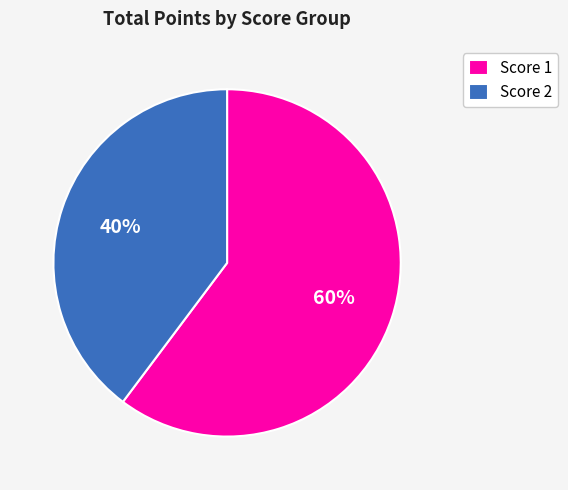

Which slice is the smallest?

Score 2